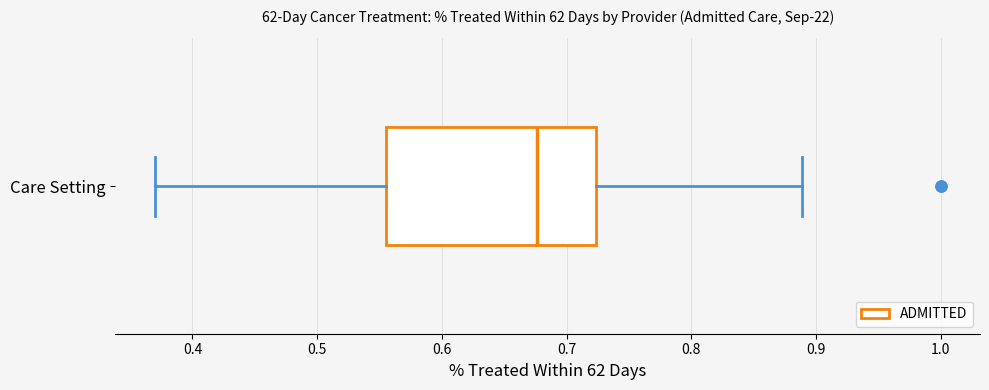

Transcribe this box plot: give where the median line is, the range the box spans, and where the two whiskers end, as read against the x-axis. The values are not printed on the chart, so give them approximately, as read against the axis.

median 0.68, box 0.56 to 0.72, whiskers 0.37 to 0.89